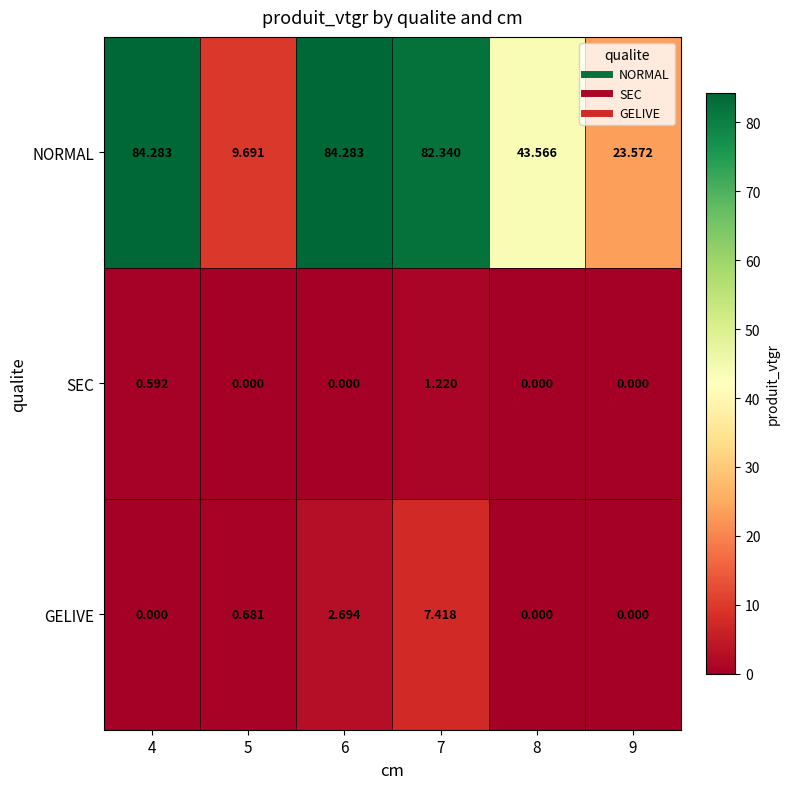

At how many categories does at least one series exceed 28?

4